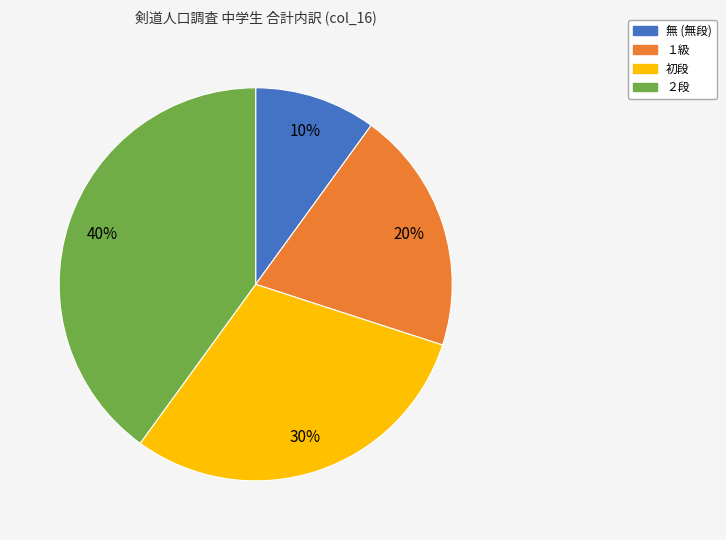

Which has a higher value, ２段 or 無?

２段